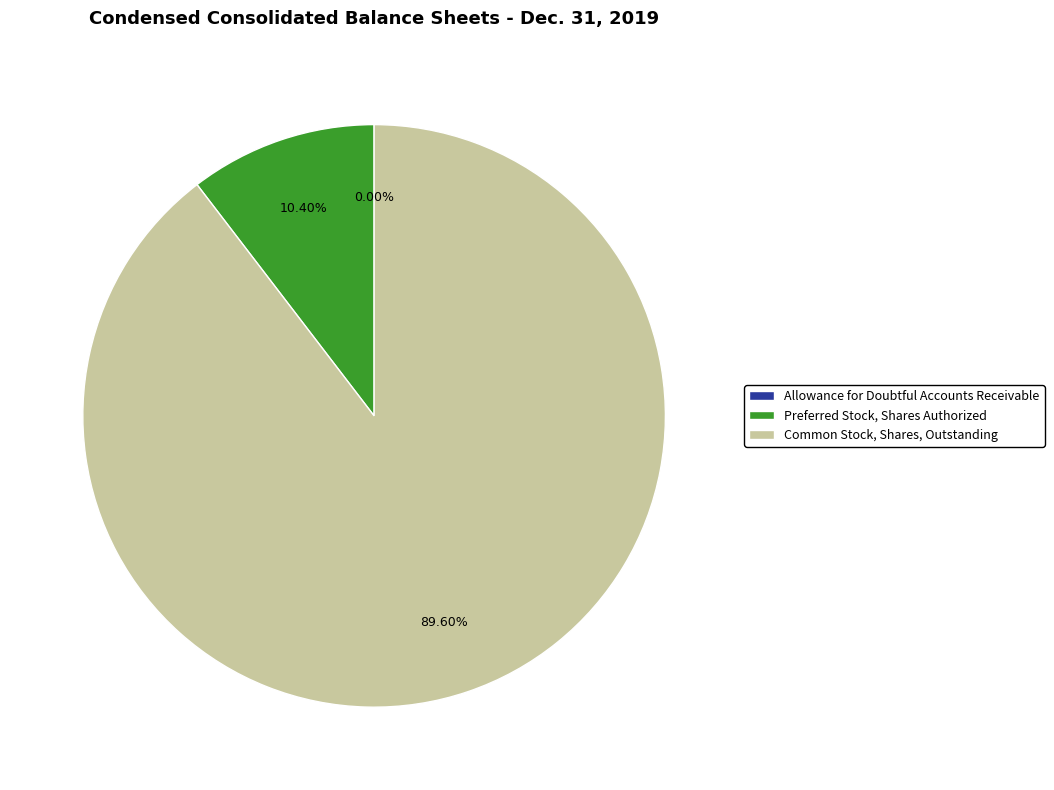

Which slice is the largest?

Common Stock, Shares, Outstanding